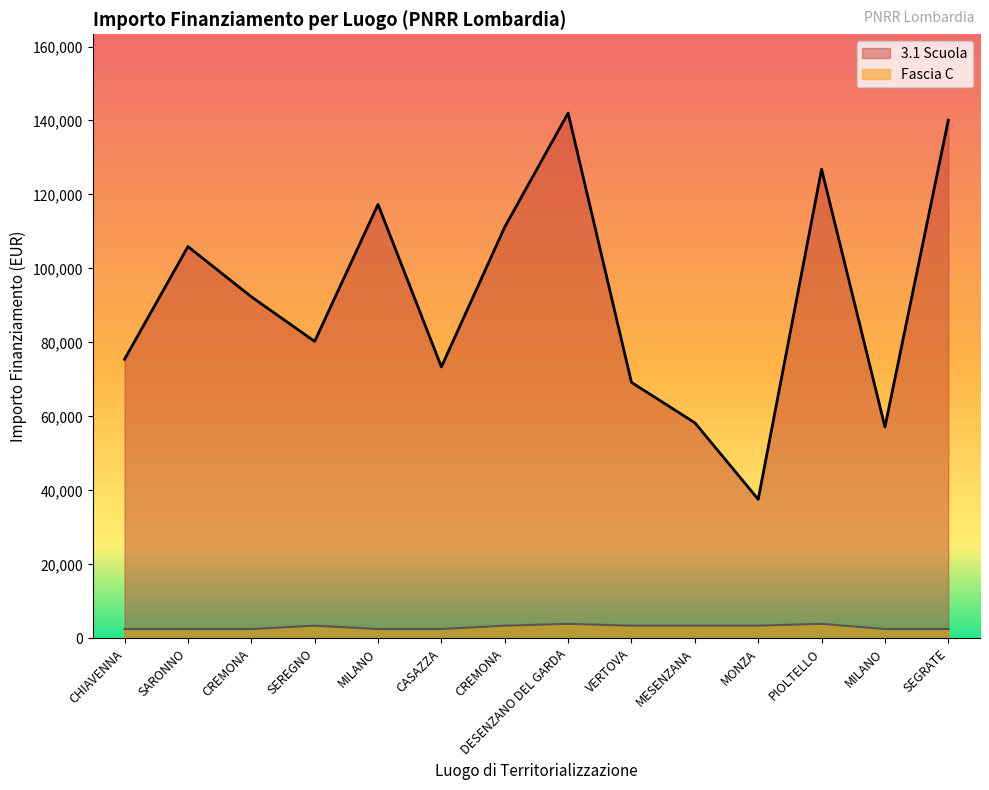

True or false: 3.1 Scuola and Fascia C cross at least once.

False